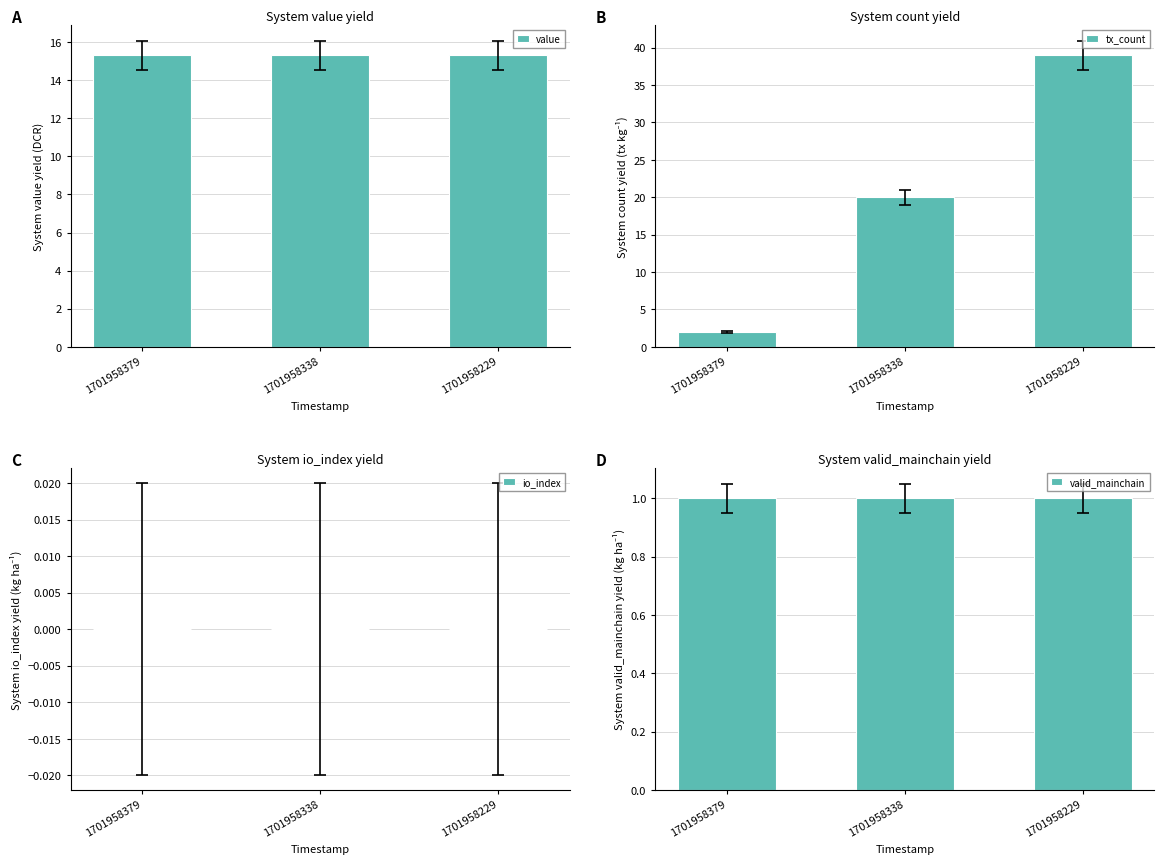

What is the value of the valid_mainchain bar at the 3rd from the left?

1.0